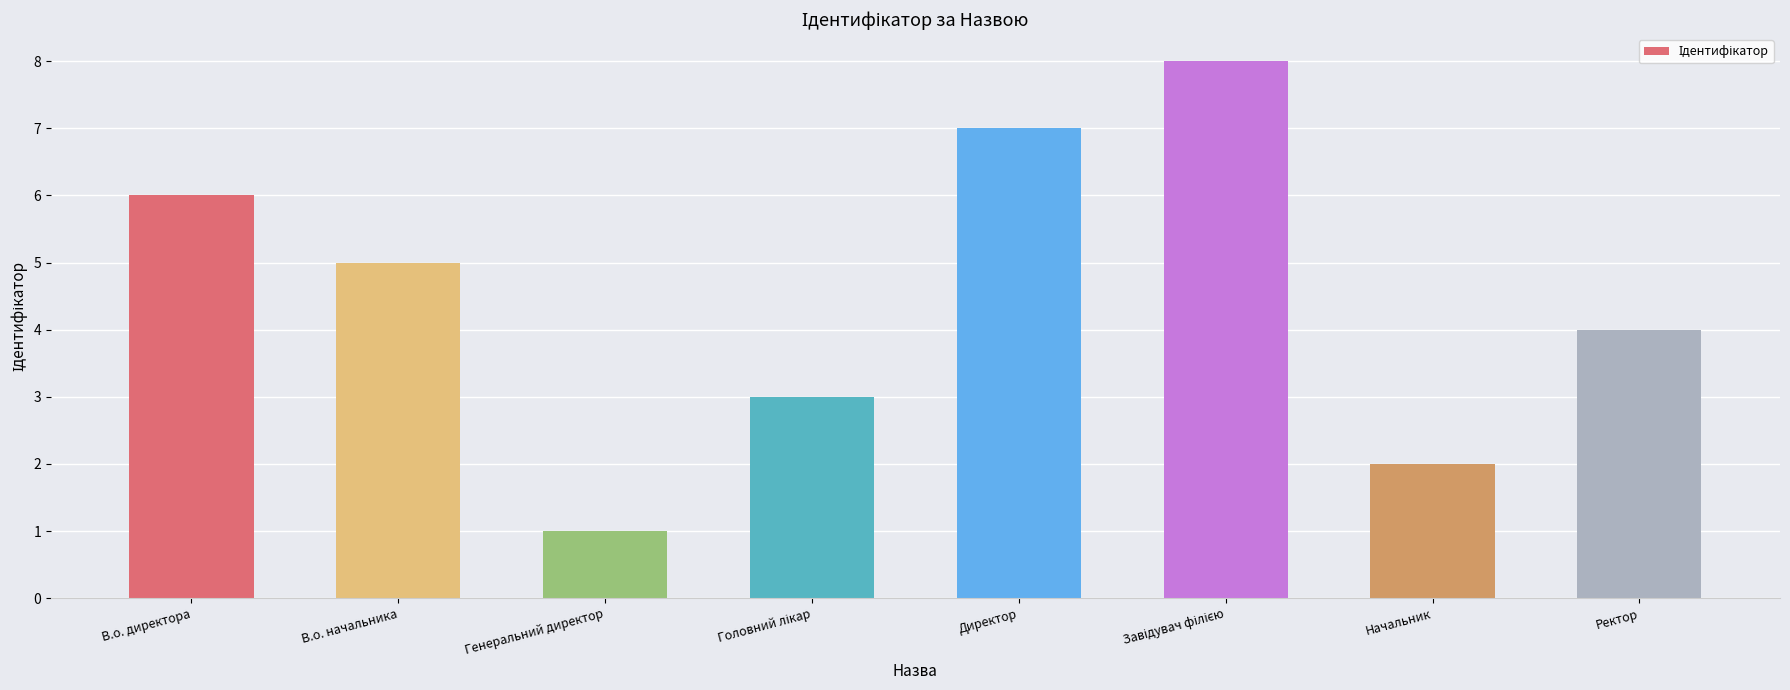

True or false: the data shows 6 at Ректор.

False